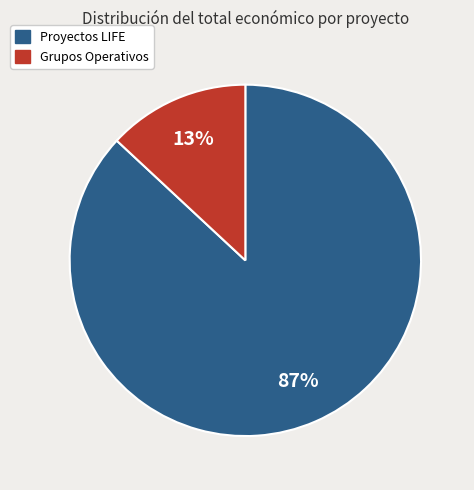

Between Grupos Operativos and Proyectos LIFE, which is larger?

Proyectos LIFE